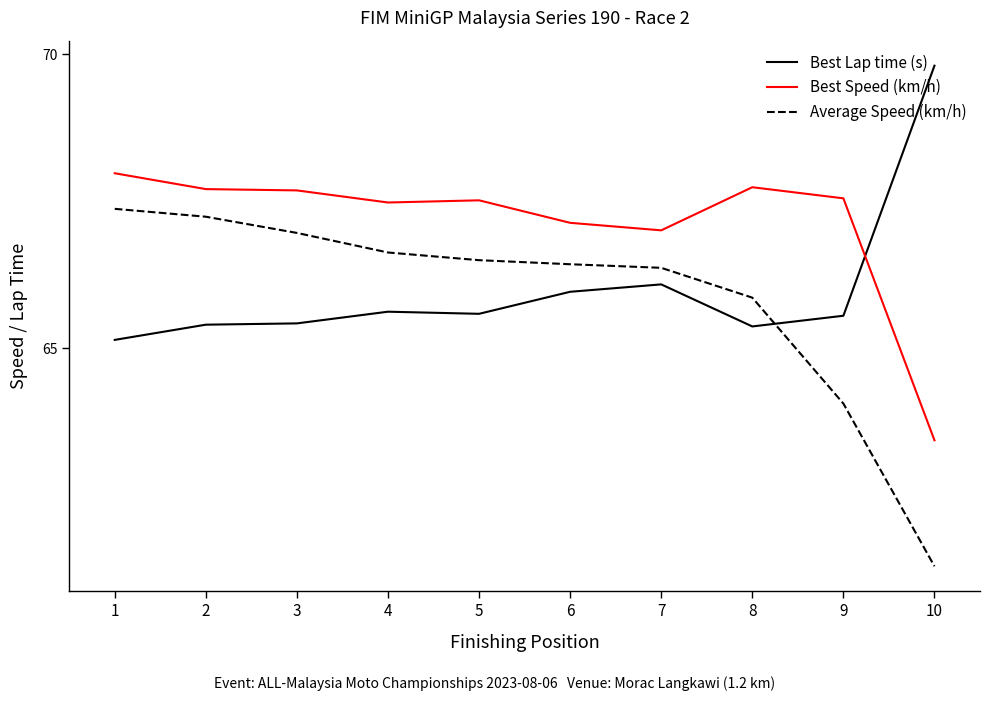

Rank the series by their maximum value, from highest to lowest.

Best Lap time (s), Best Speed (km/h), Average Speed (km/h)